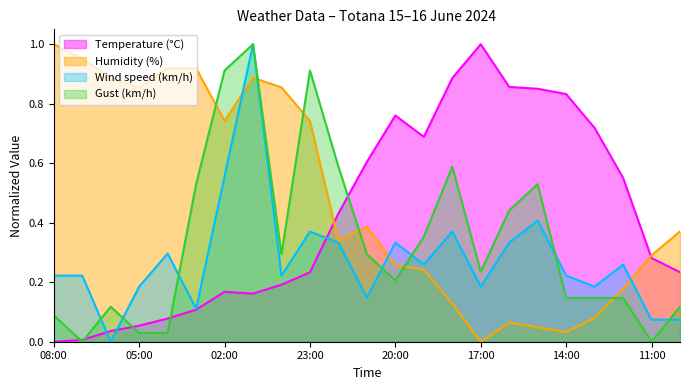

What is the average value of the Temperature (°C) series?

0.4